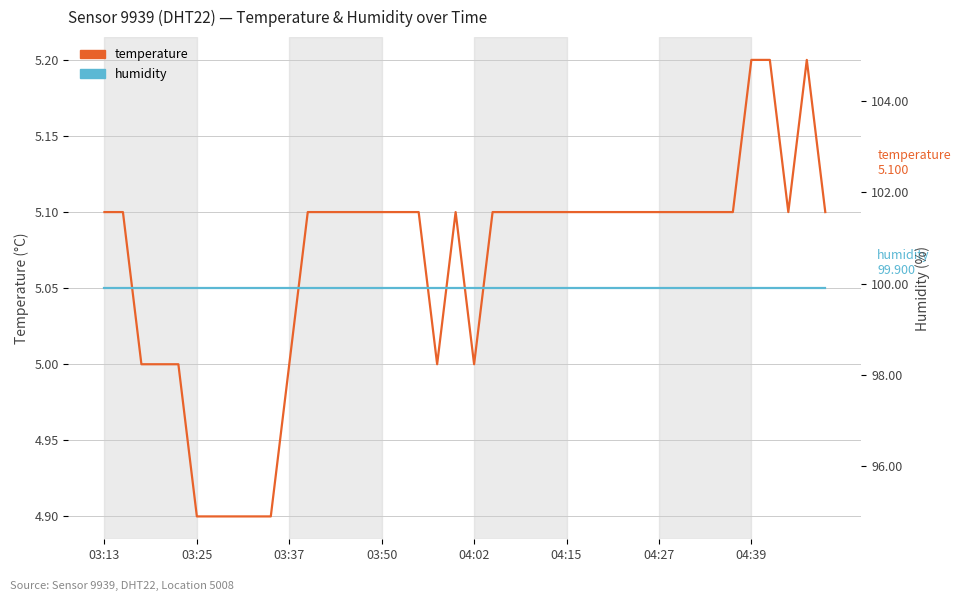

At which label does temperature first exceed 5?

03:13